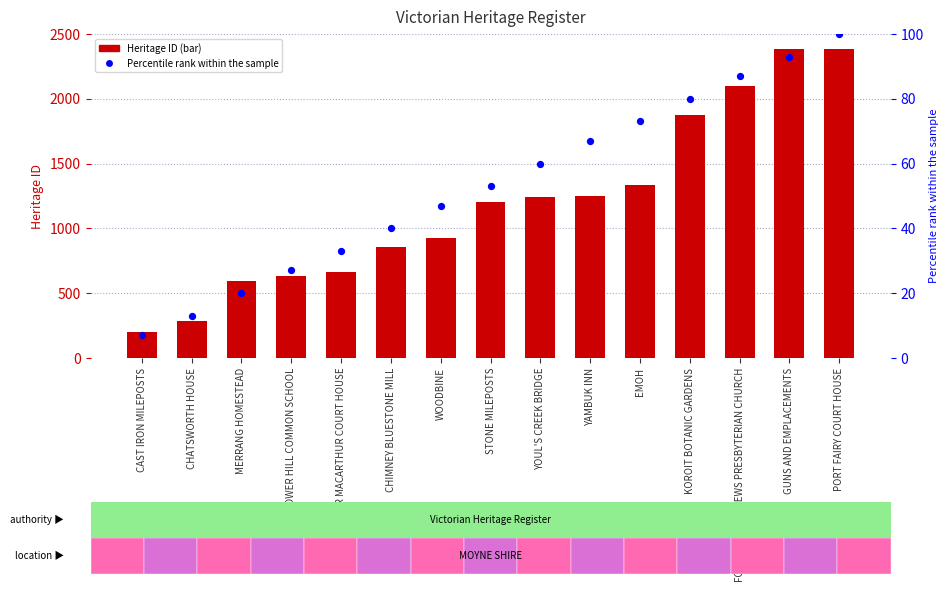

Which series contains the highest Y value?

ID